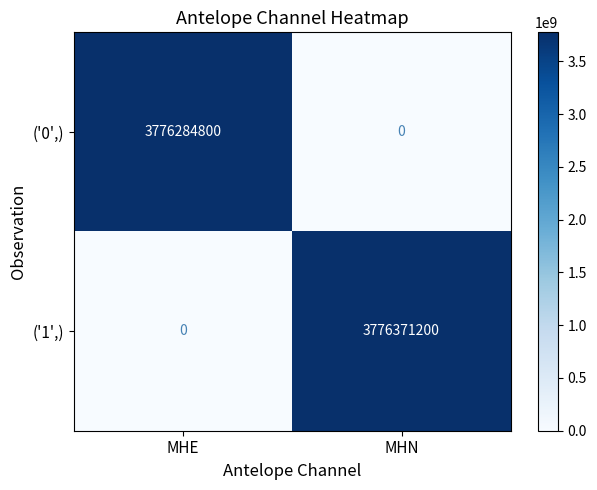

Reading right to left, extract all data points from this chart.

('0',): MHN=0	MHE=3776284800
('1',): MHN=3776371200	MHE=0